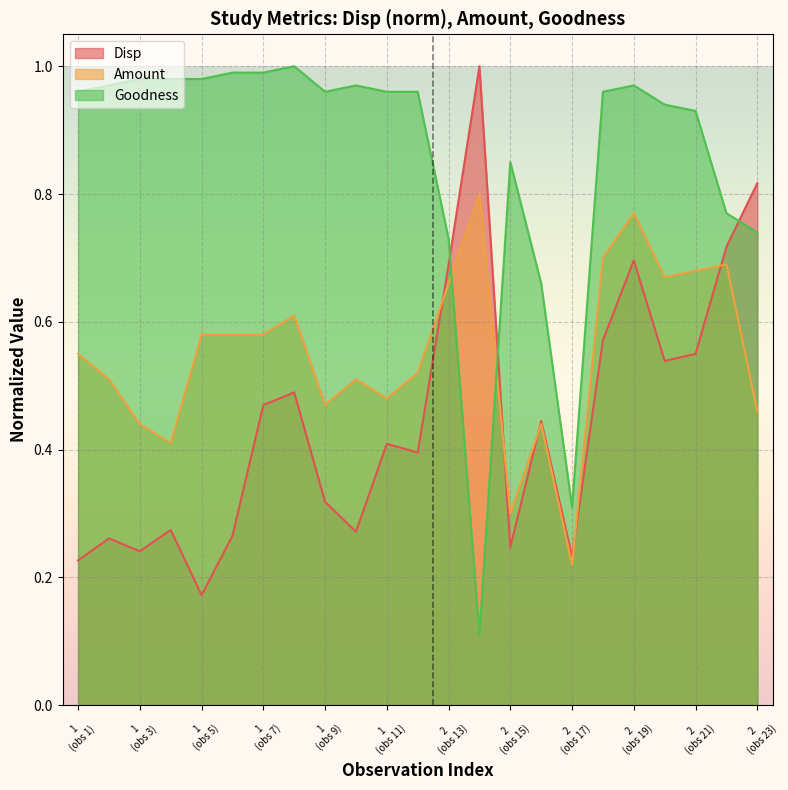

Which series has the largest total across all categories?

Goodness